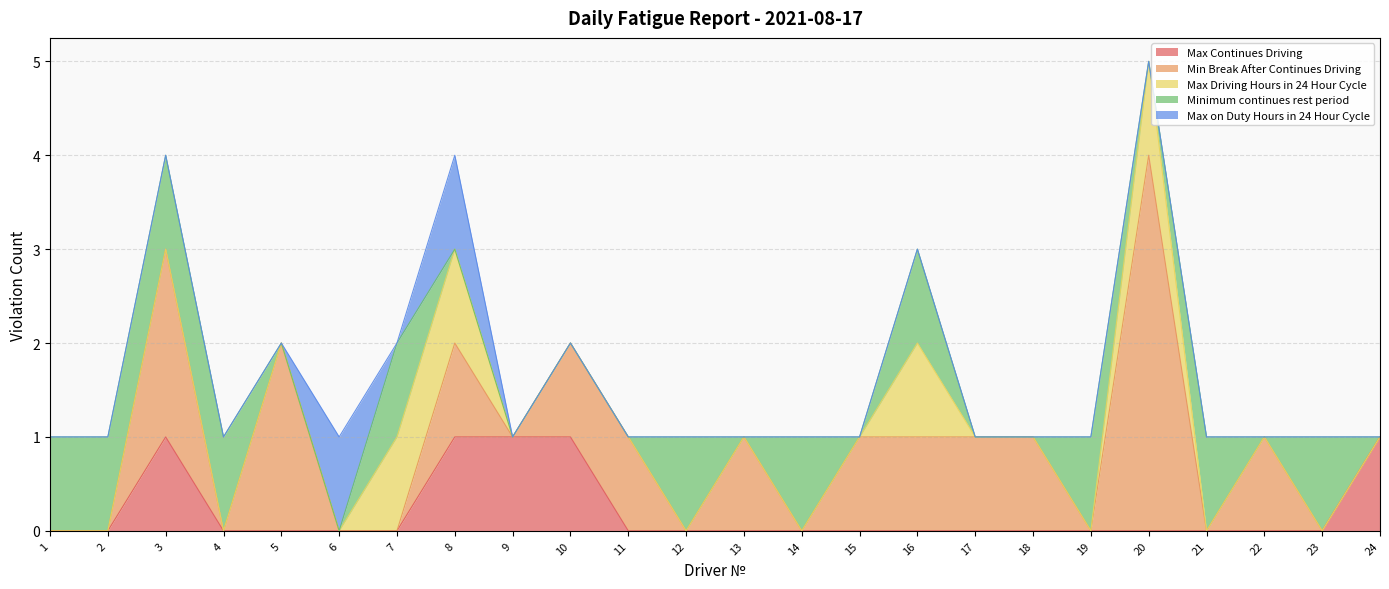

Is the value of Minimum continues rest period at 15 greater than the value of Max Driving Hours in 24 Hour Cycle at 24?

No